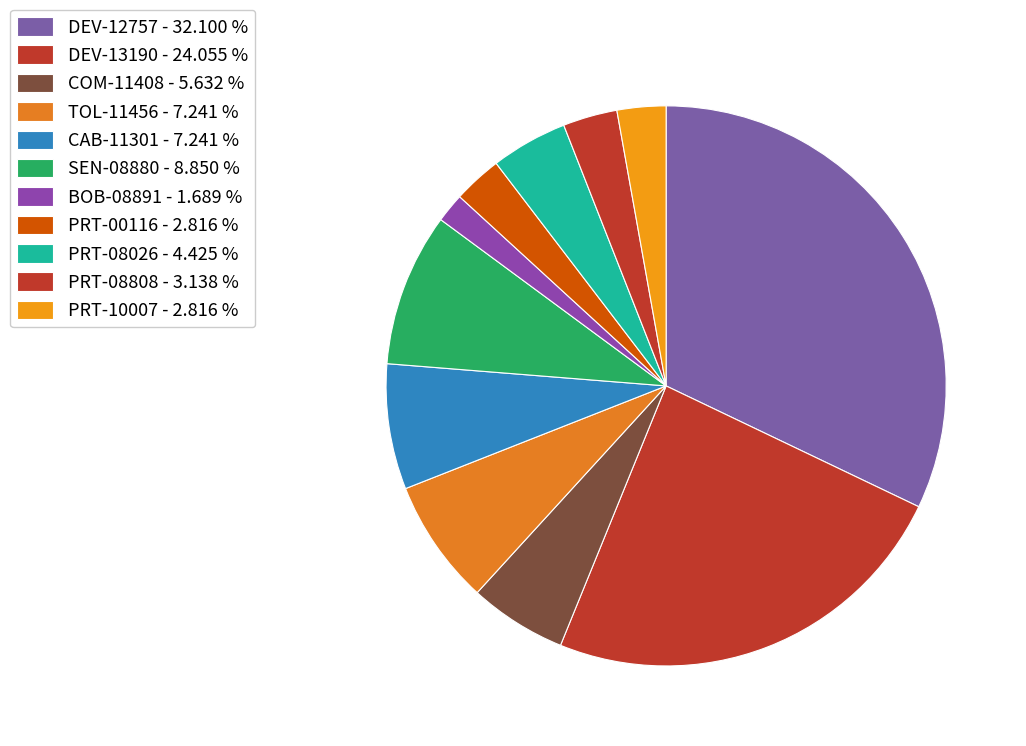

Is it true that PRT-08026 is 16% of the pie?

False